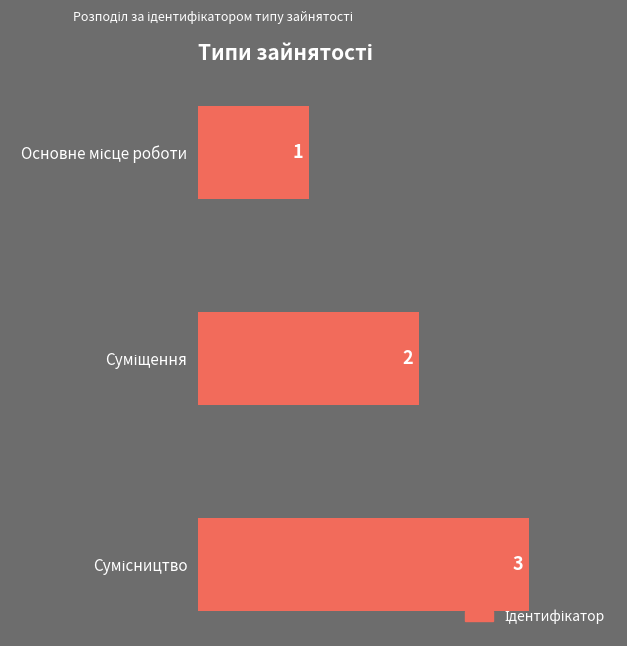

What is the greatest value displayed?

3